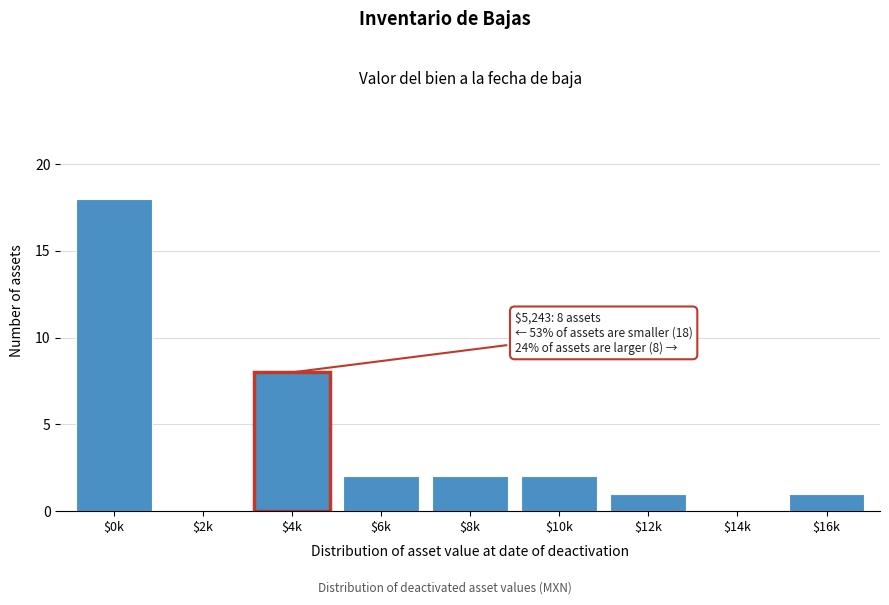

The value at $8k is 2. True or false?

True